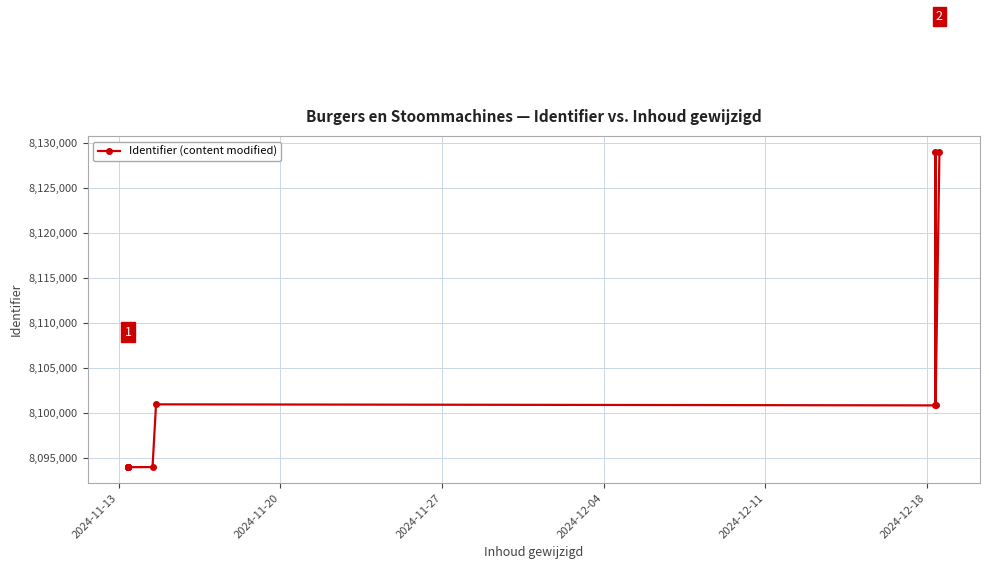

Does the chart display data point markers on the line(s)?

Yes